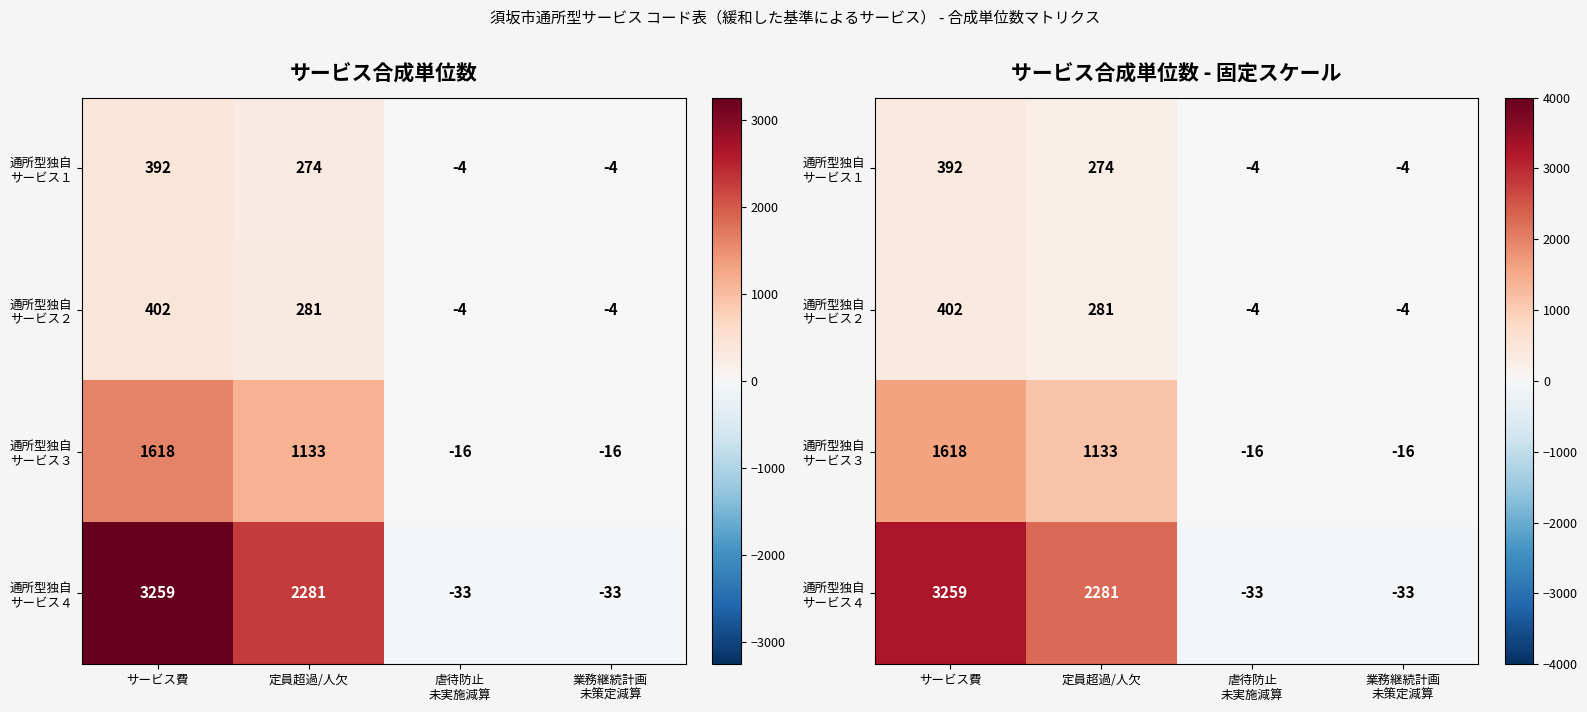

The 通所型独自 サービス２ series shows -7 at 虐待防止 未実施減算. True or false?

False